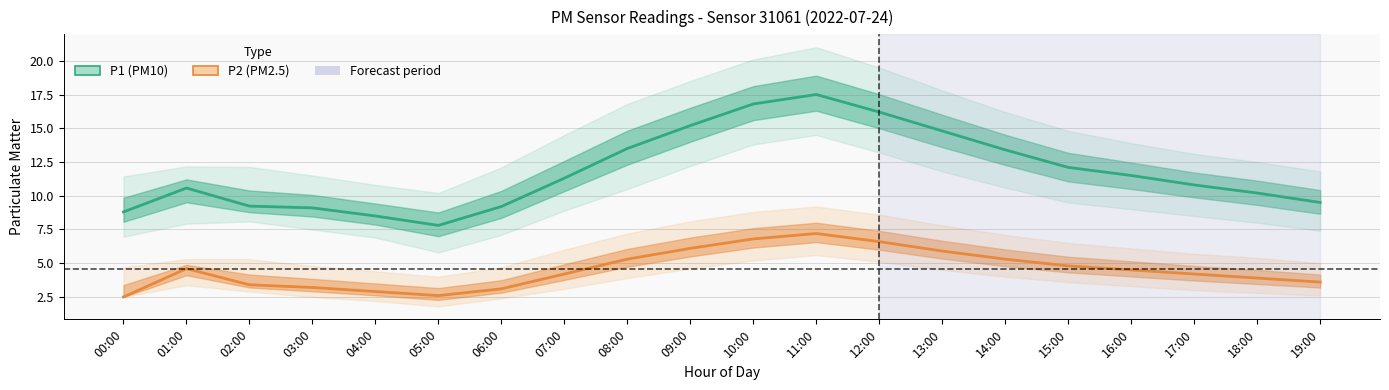

At which label does P2 (PM2.5) reach its peak?

11:00